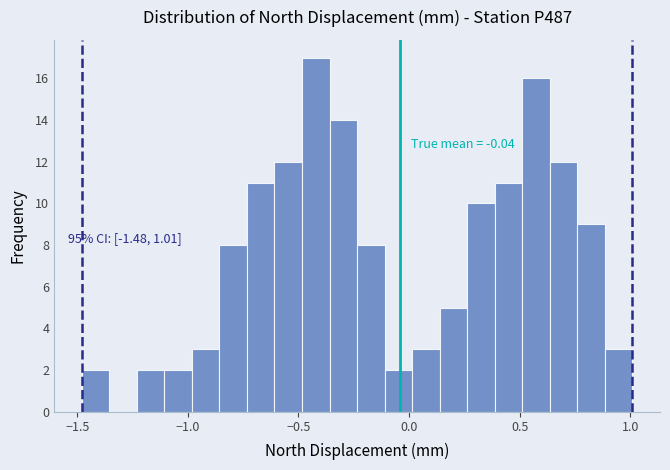

Around what value on the x-axis is the tallest bar? Give the approximate position of its centre, as read against the axis.

-0.40